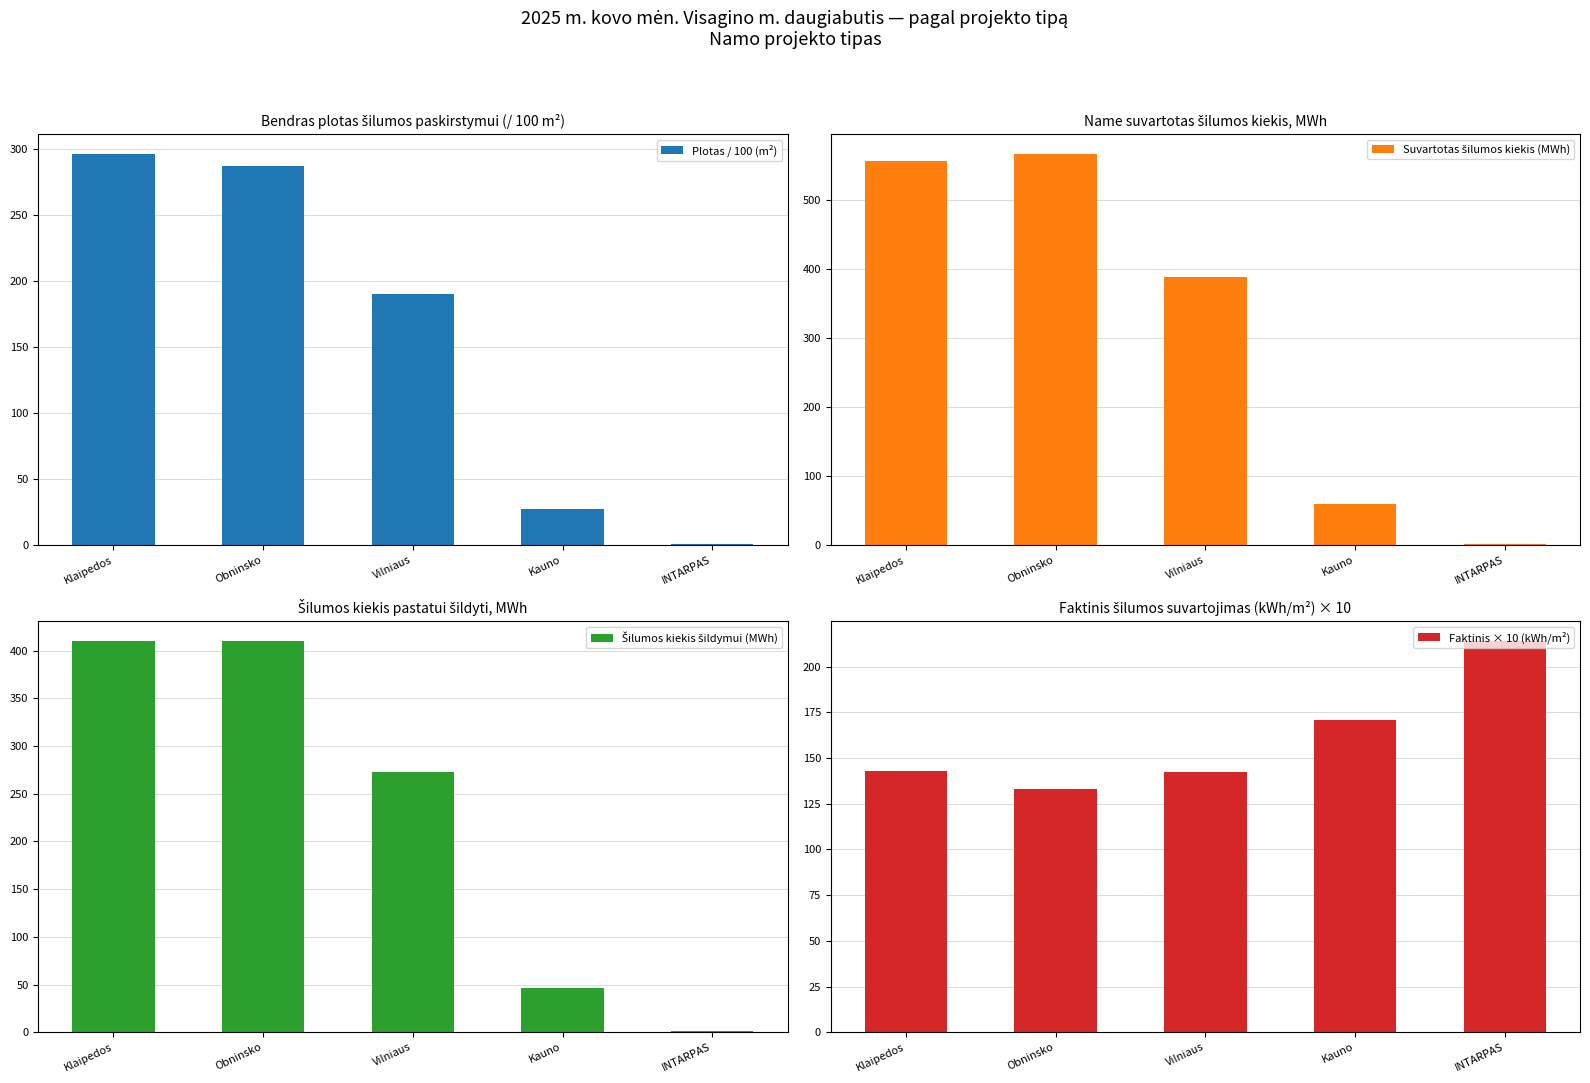

What is the sum of all Faktinis × 10 (kWh/m²) values?

803.6